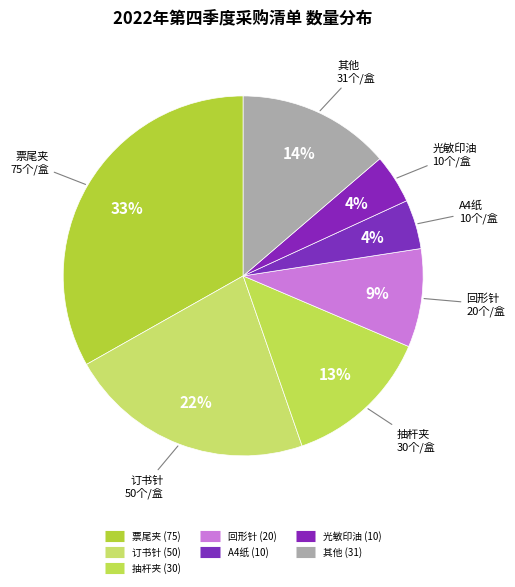

Count the number of slices in the pie.

7